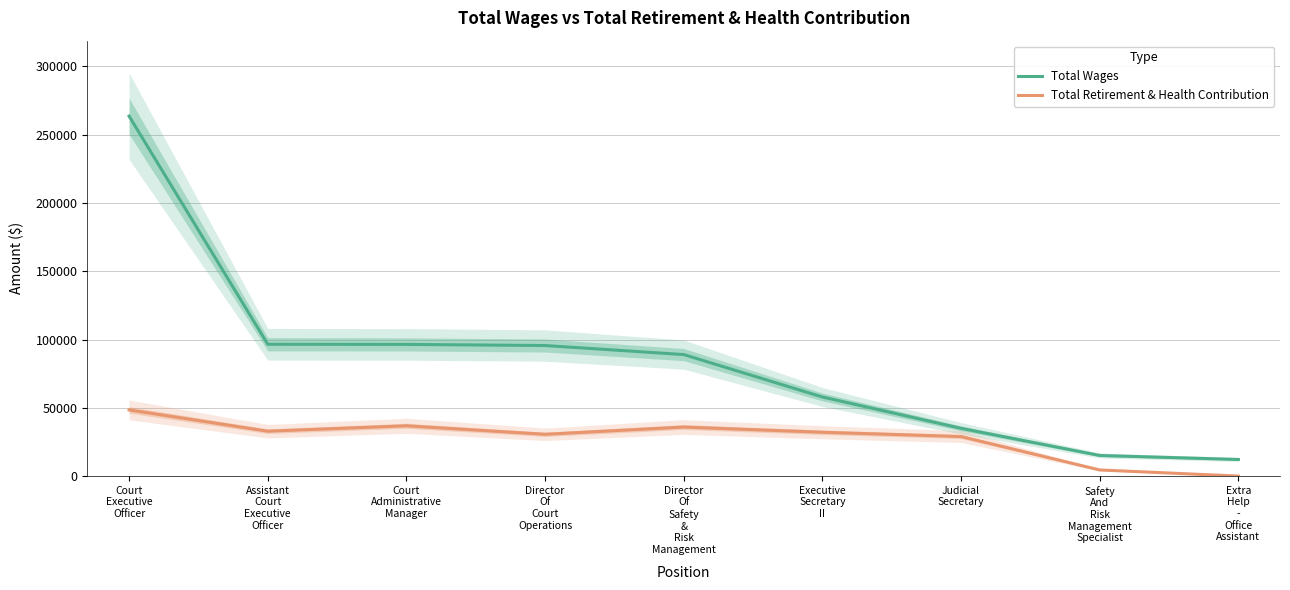

Read the Total Retirement & Health Contribution value at Assistant
Court
Executive
Officer, to the nearest 50.

32850